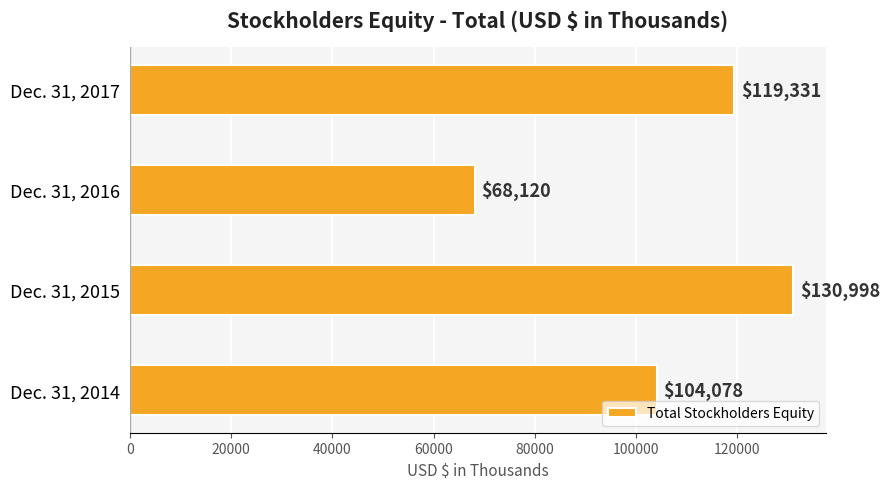

Does the chart contain stacked bars?

No